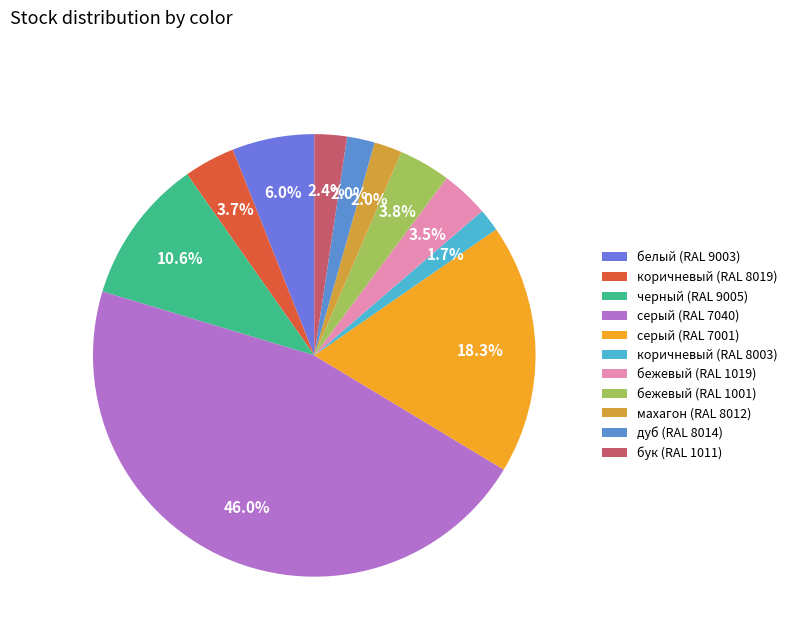

How many segments does this pie chart have?

11